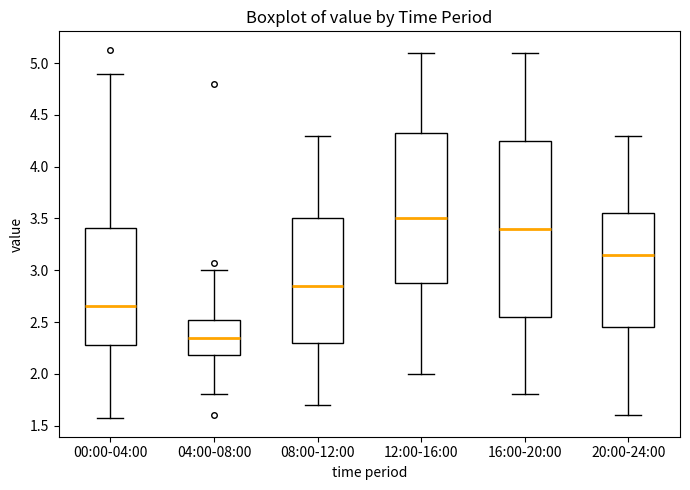

Where is the upper edge of the box for 20:00-24:00 on the y-axis? The values are not printed on the chart, so give them approximately, as read against the axis.

3.55